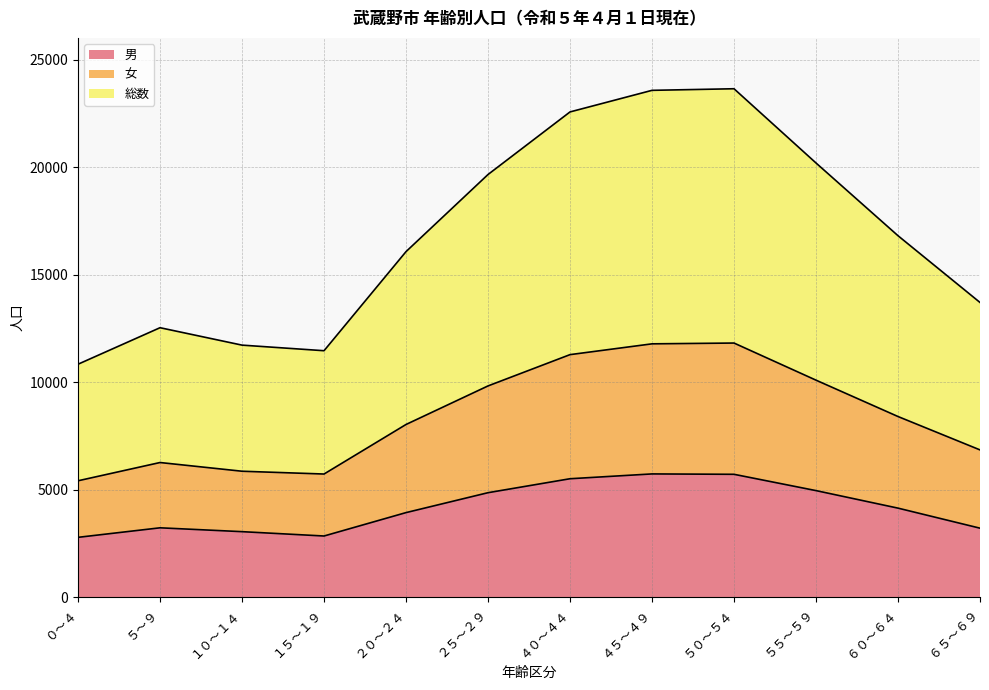

Which category has the highest value in the 総数 series?

５０～５４